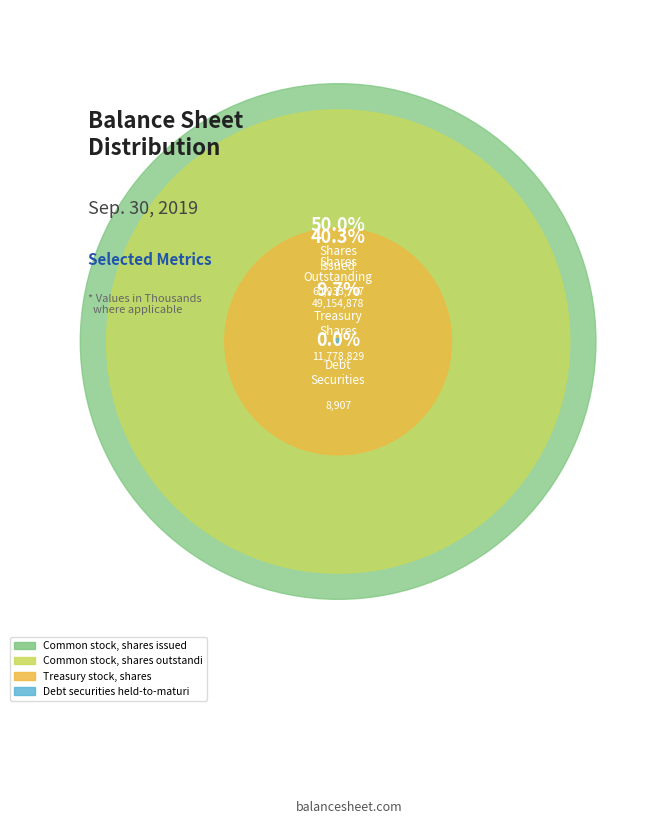

Is the sum of Treasury stock, shares and Common stock, shares issued greater than half?

Yes